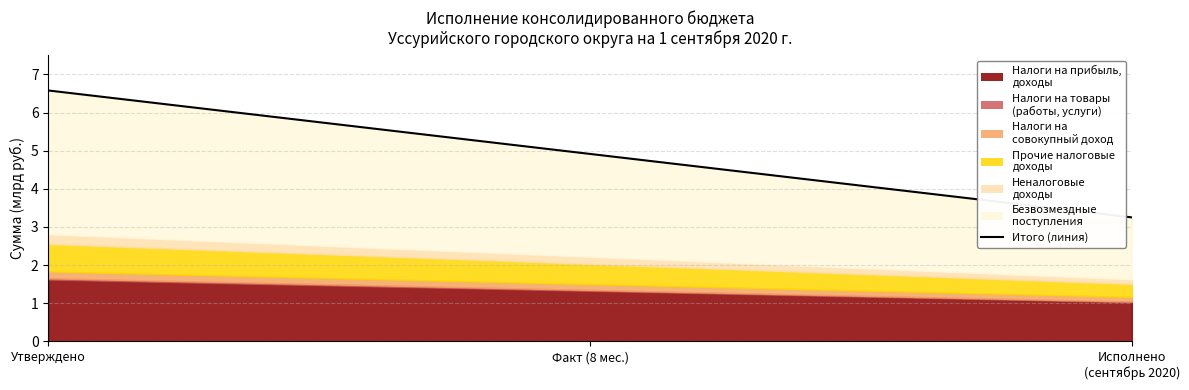

What position from the left is Утверждено?

1